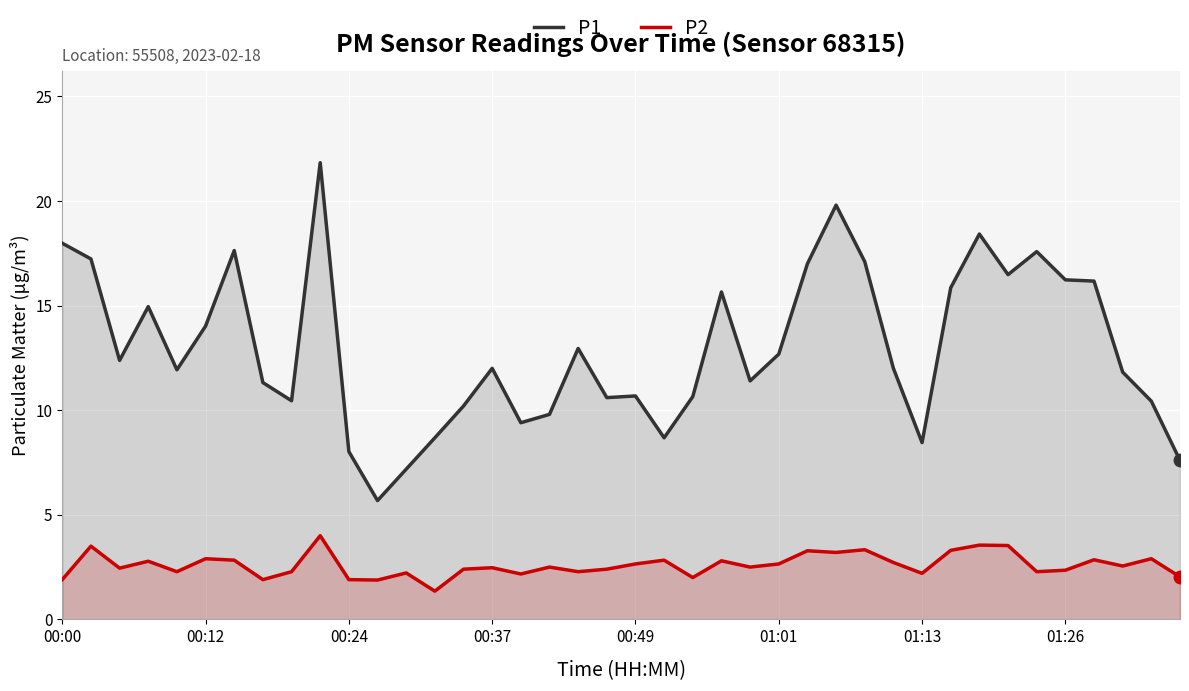

What position from the right is 17?

23